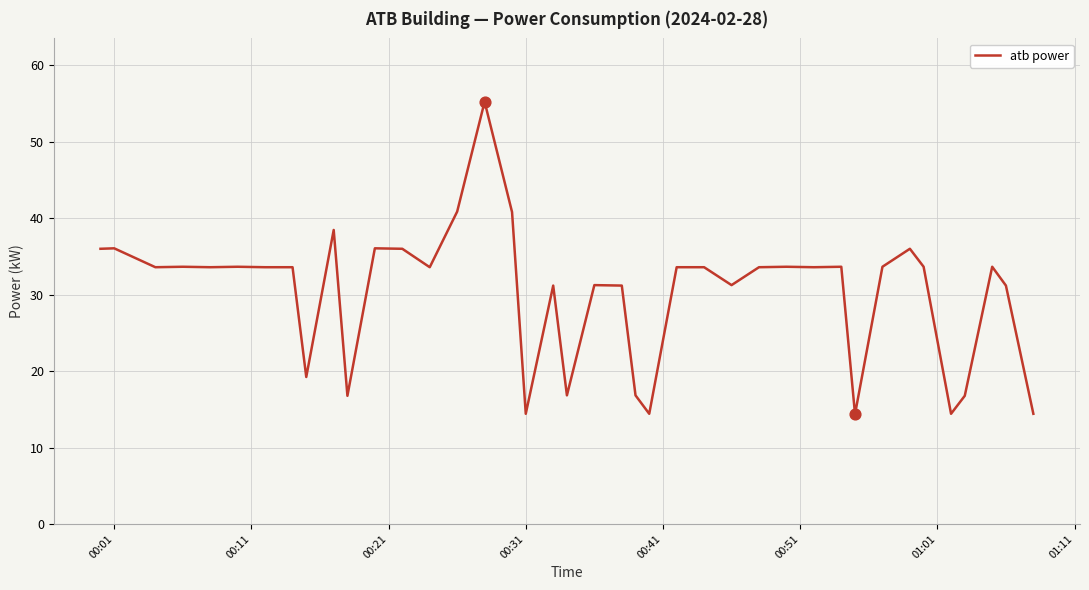

What is the greatest value displayed?

55.2